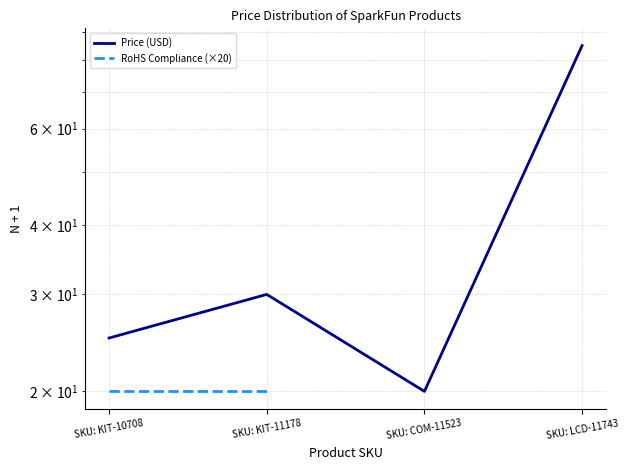

What is the minimum value for Price (USD)?

19.9